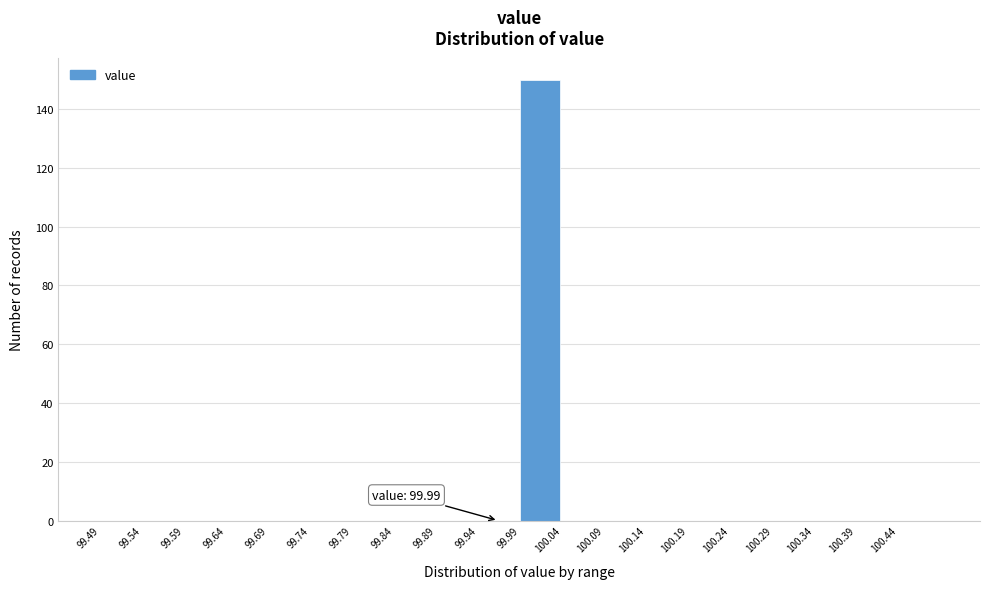

Which range on the x-axis has the tallest bar?

99.99 to 100.04